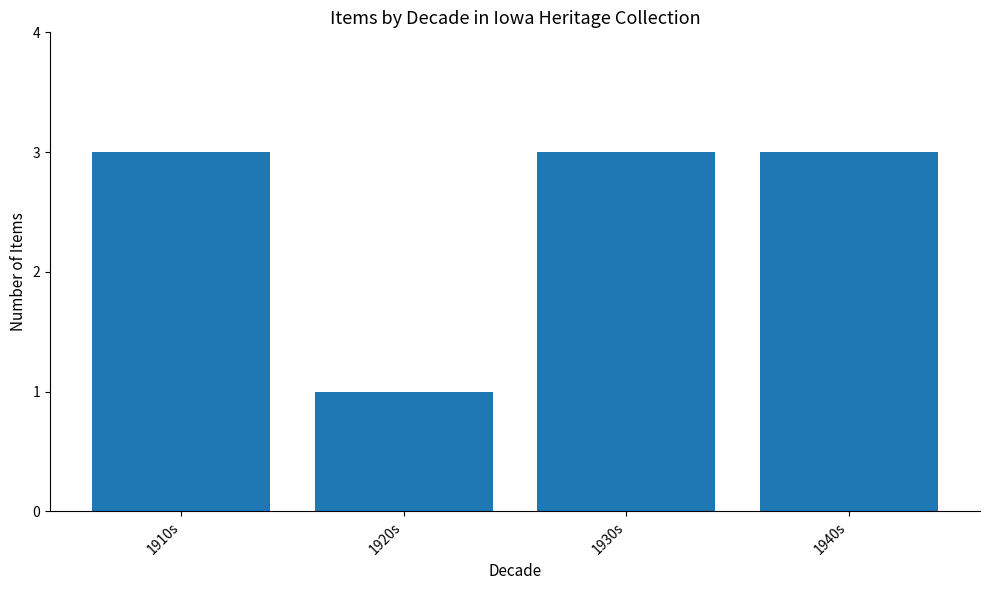

Reading left to right, extract all data points from this chart.

3	1	3	3